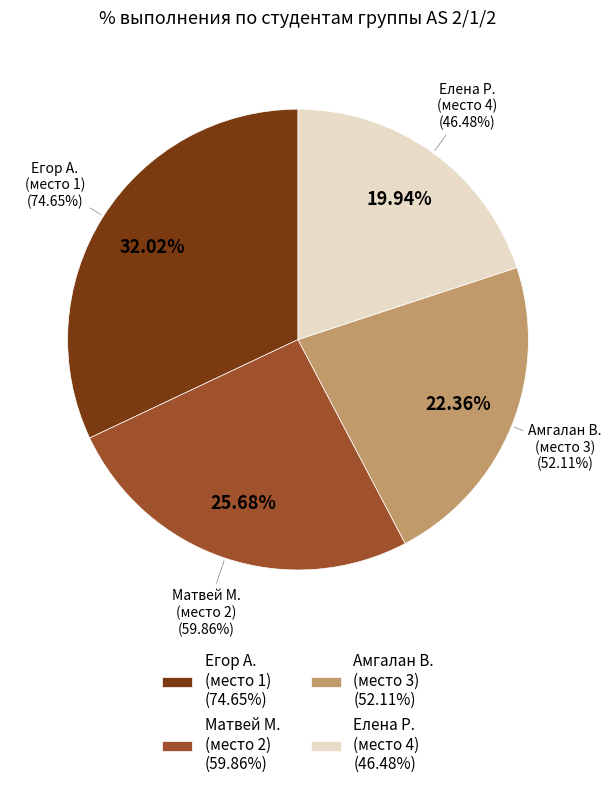

The Егор А.
(место 1) slice represents 42% of the pie. True or false?

False